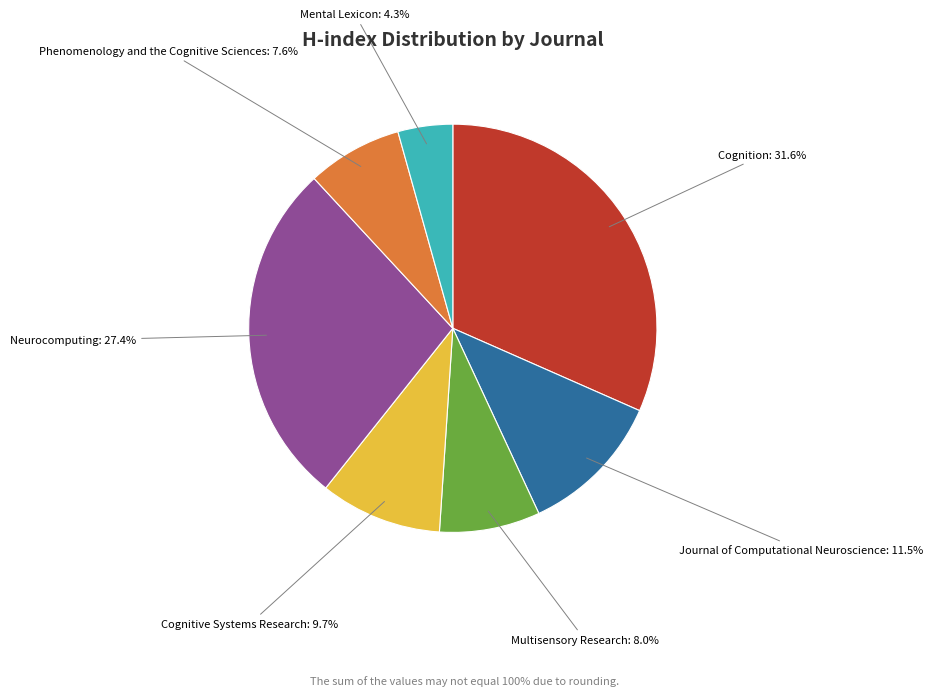

How many segments does this pie chart have?

7